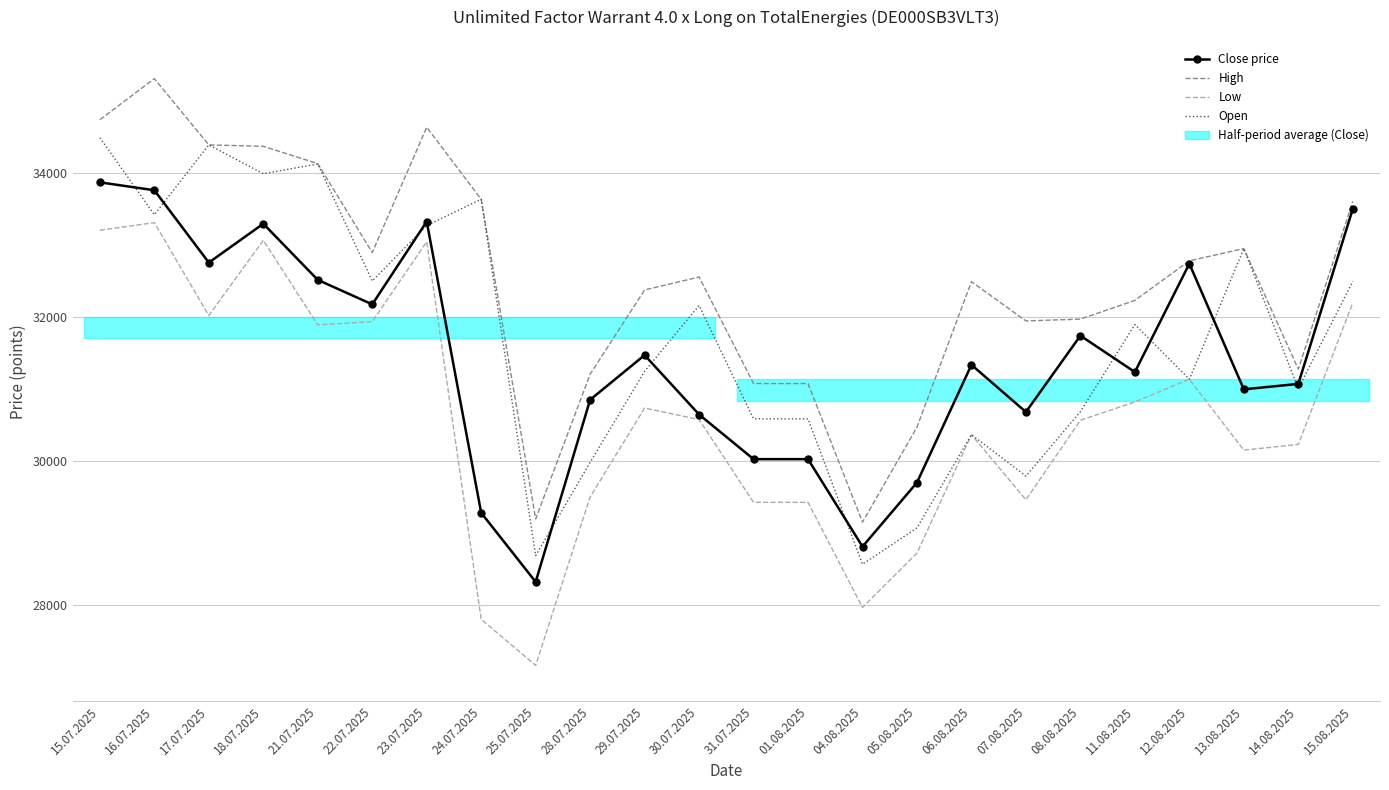

Which category has the highest value in the Low series?

16.07.2025